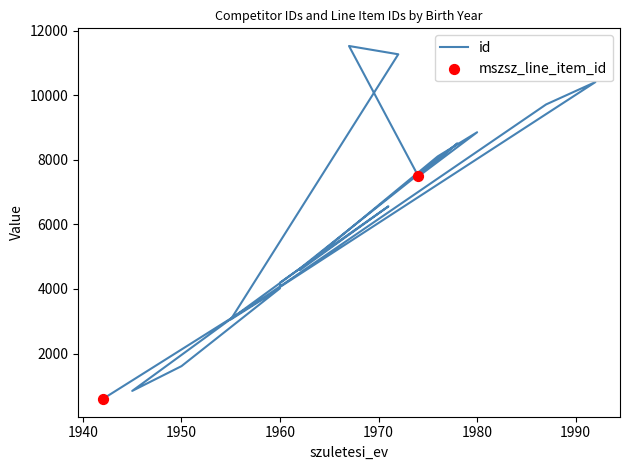

What is the change in value from 1950 to 1942?

-1020